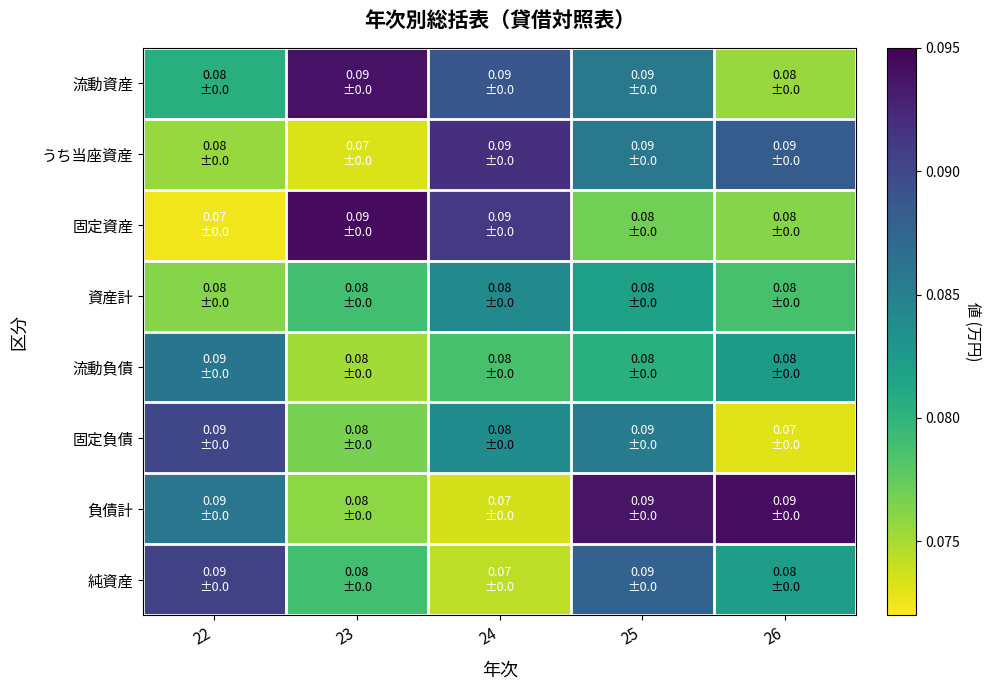

Which series has the largest range (max minus min)?

固定資産